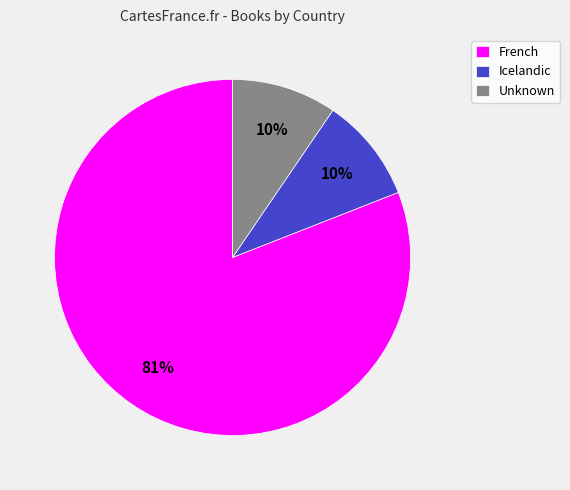

To the nearest percent, what is the combined percentage of French and Unknown?

90%